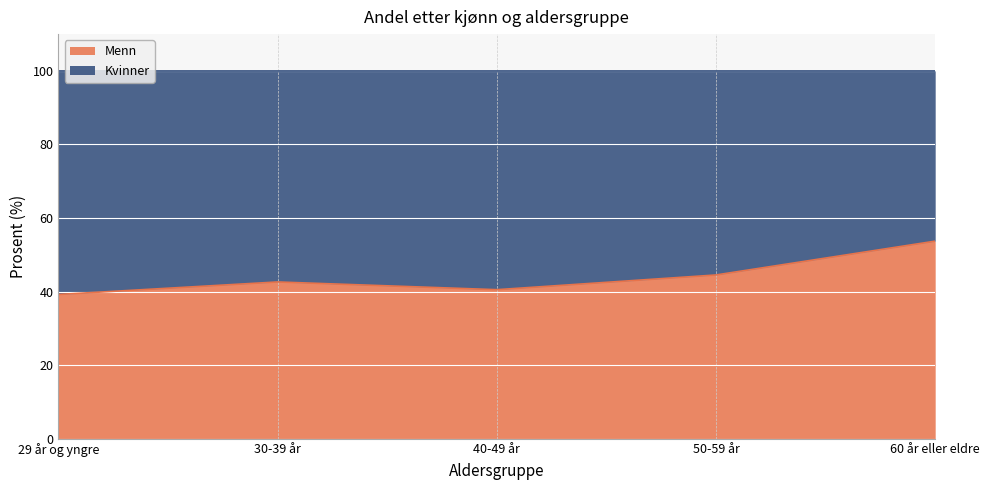

At which label does the data first exceed 42?

30-39 år